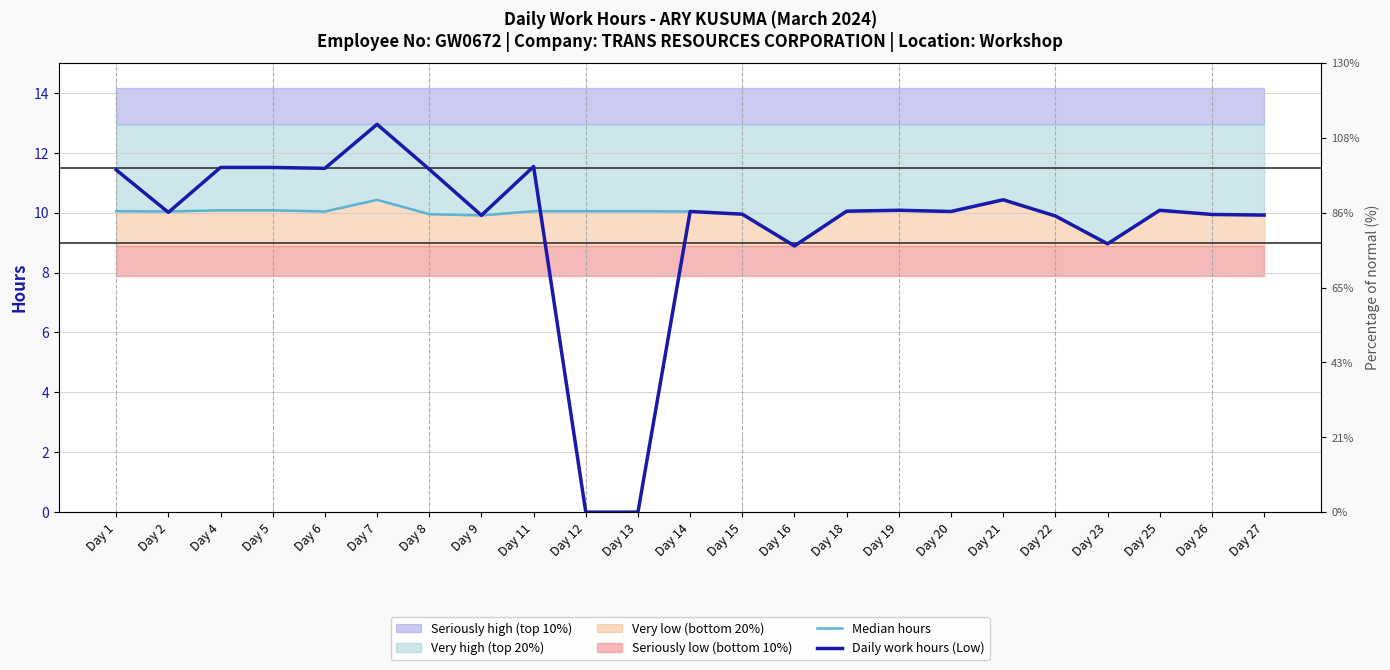

The Daily work hours (Low) series shows 17.5 at Day 9. True or false?

False